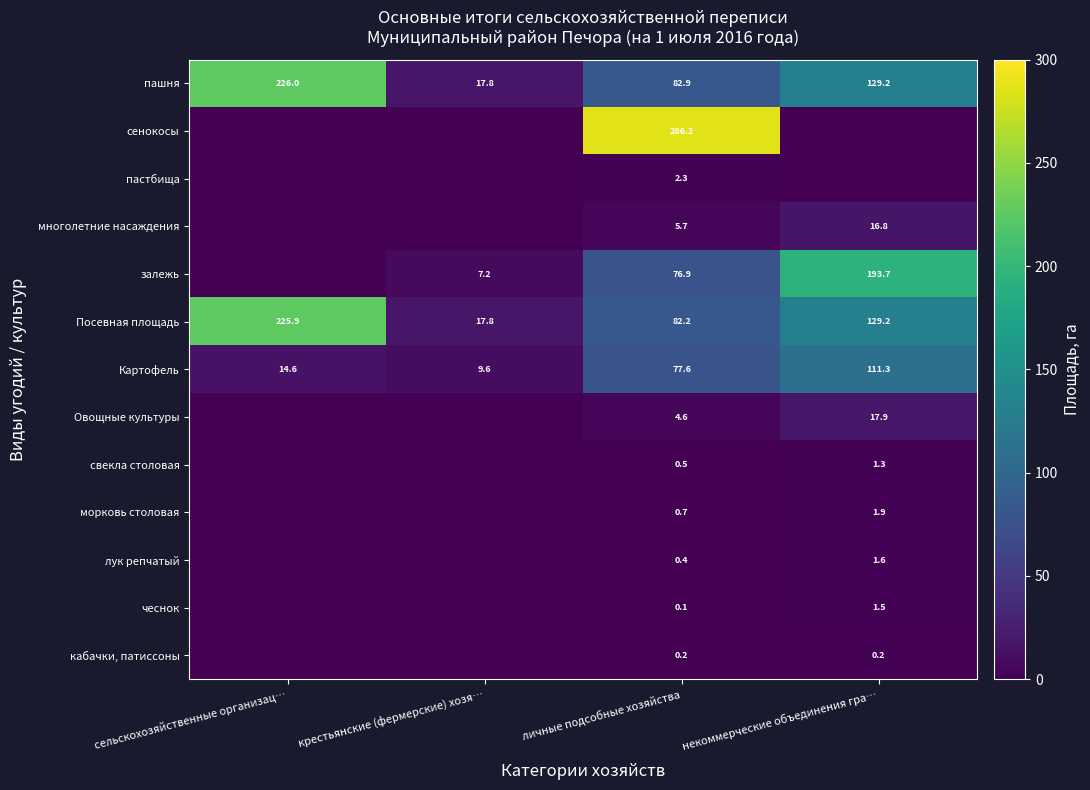

How many series are shown in this chart?

13